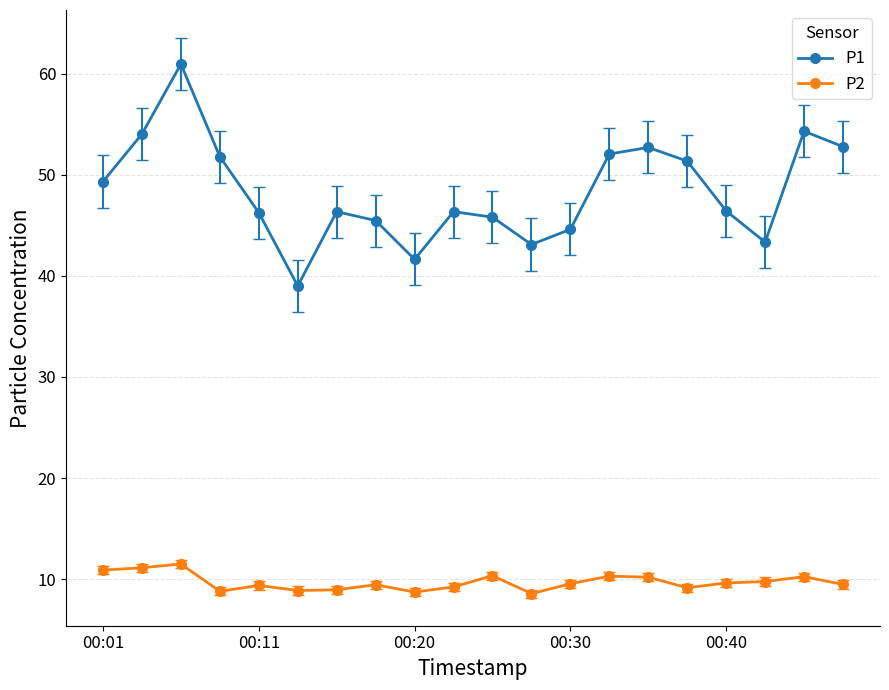

List the series in order of their overall mean, highest first.

P1, P2